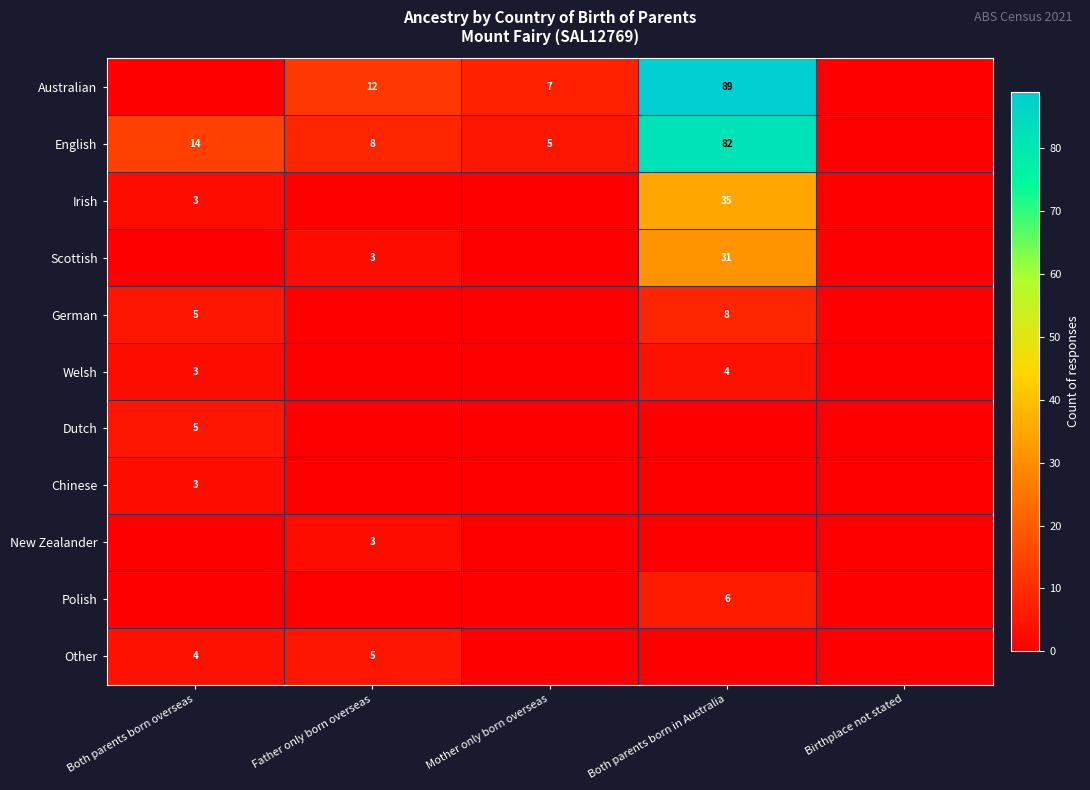

What is the total value across all series at Both parents born in Australia?

255